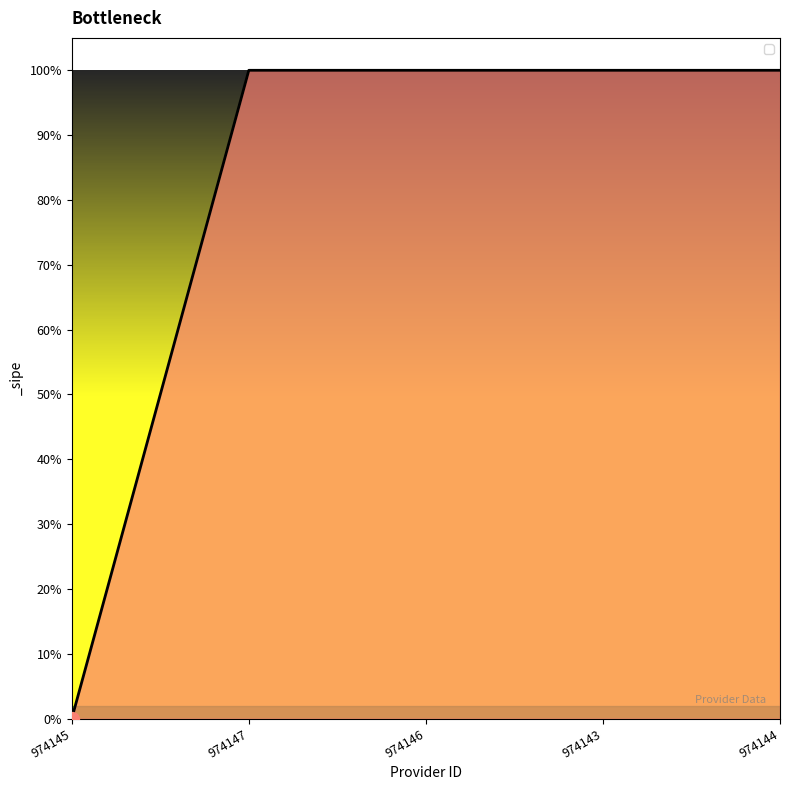

Does the chart display data point markers on the line(s)?

No